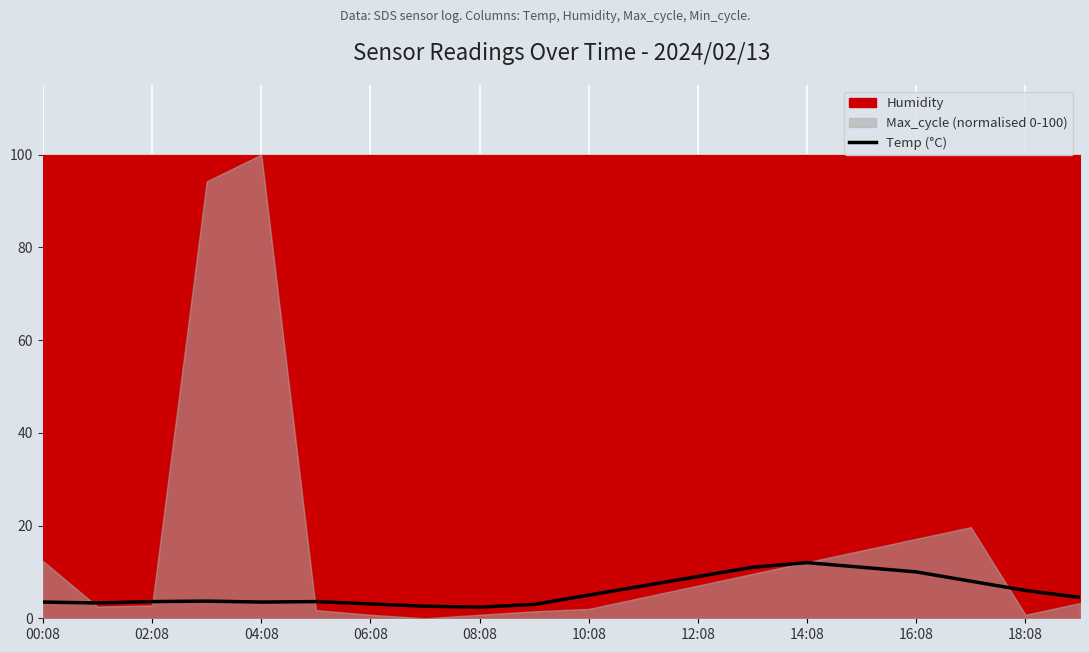

True or false: Temp (°C) has a value of 4.6 at 12:08.

False